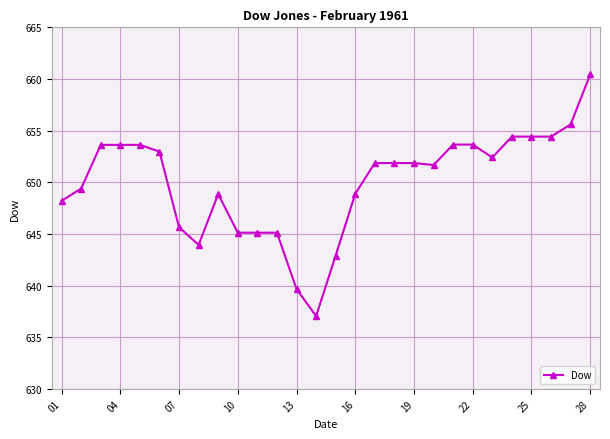

How many lines are shown in the chart?

1